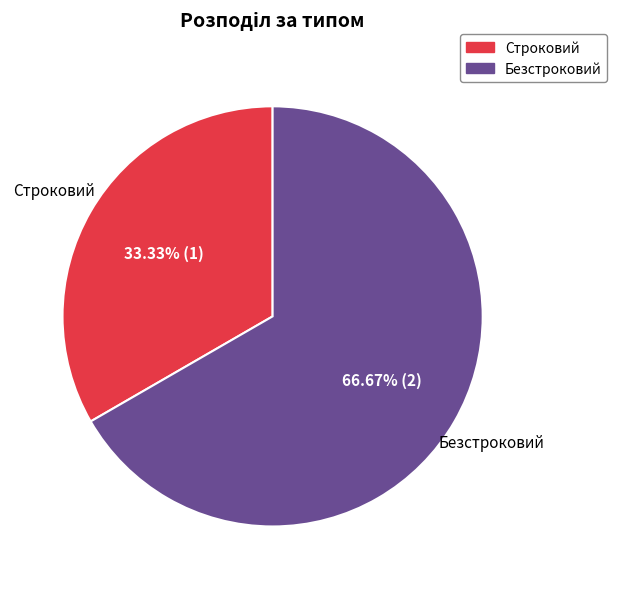

What is the total percentage of Строковий and Безстроковий?

100.0%